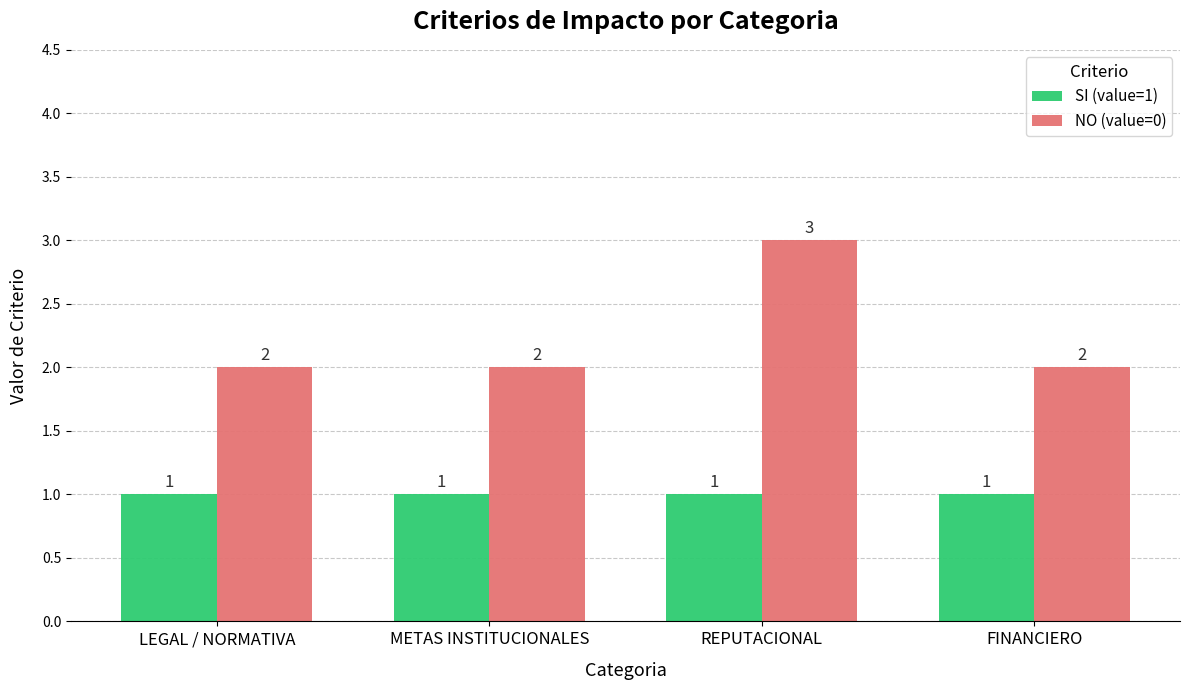

Which series has the widest spread of values?

NO (value=0)